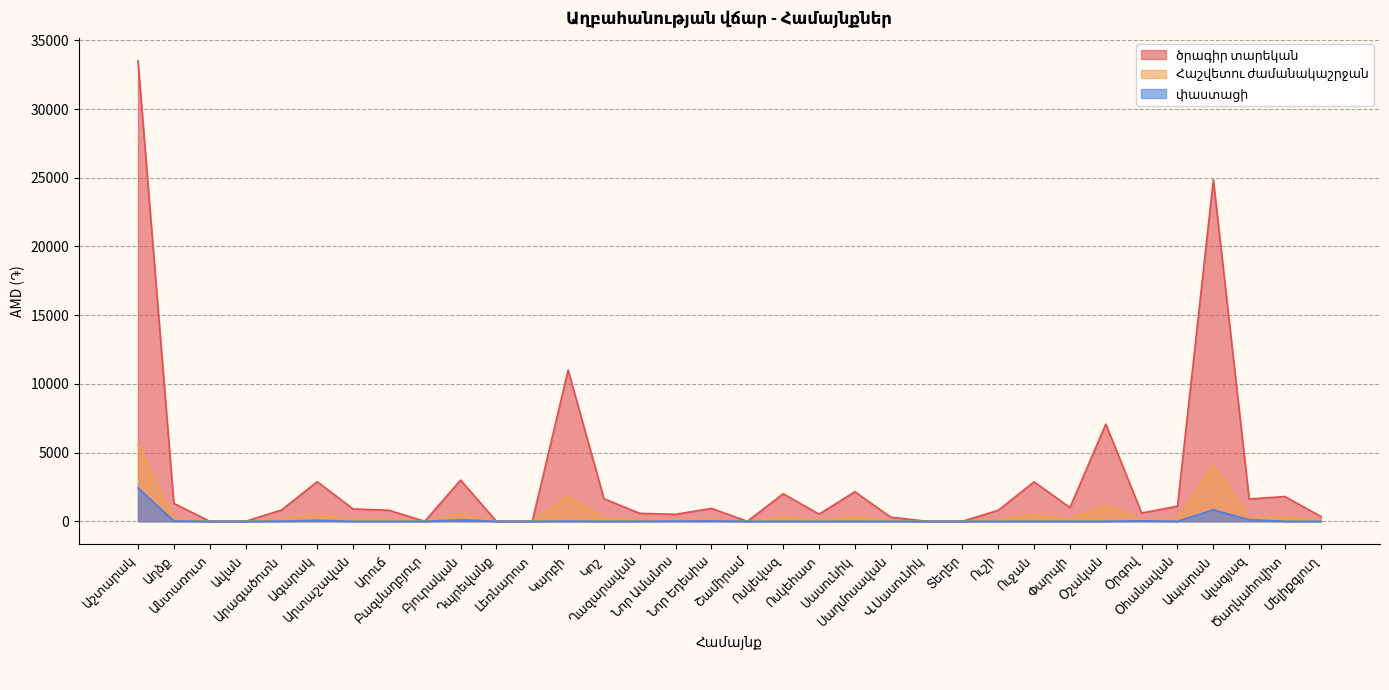

True or false: Հաշվետու ժամանակաշրջան and ծրագիր տարեկան intersect in this chart.

False